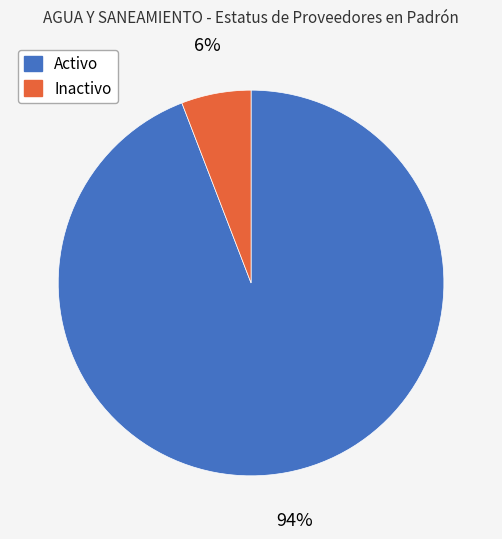

Rank the categories by value from lowest to highest.

Inactivo, Activo